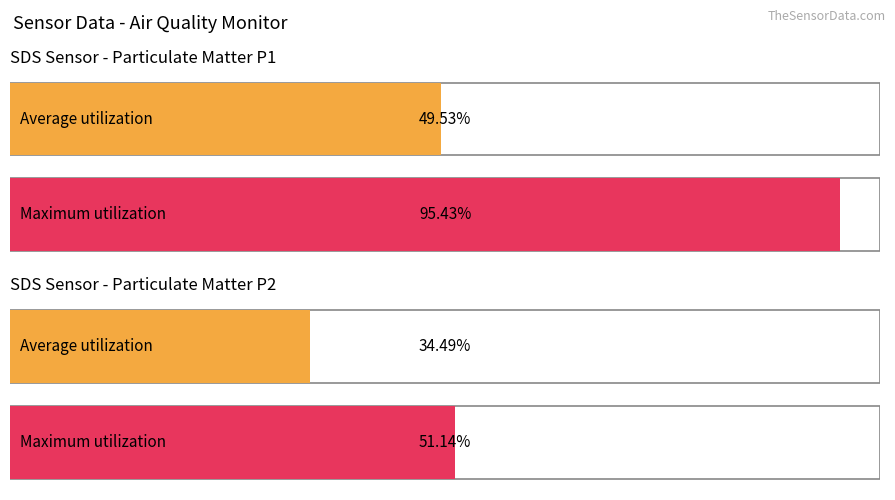

True or false: Avg SDS_P2 has a value of 0.7 at 00:34.

False